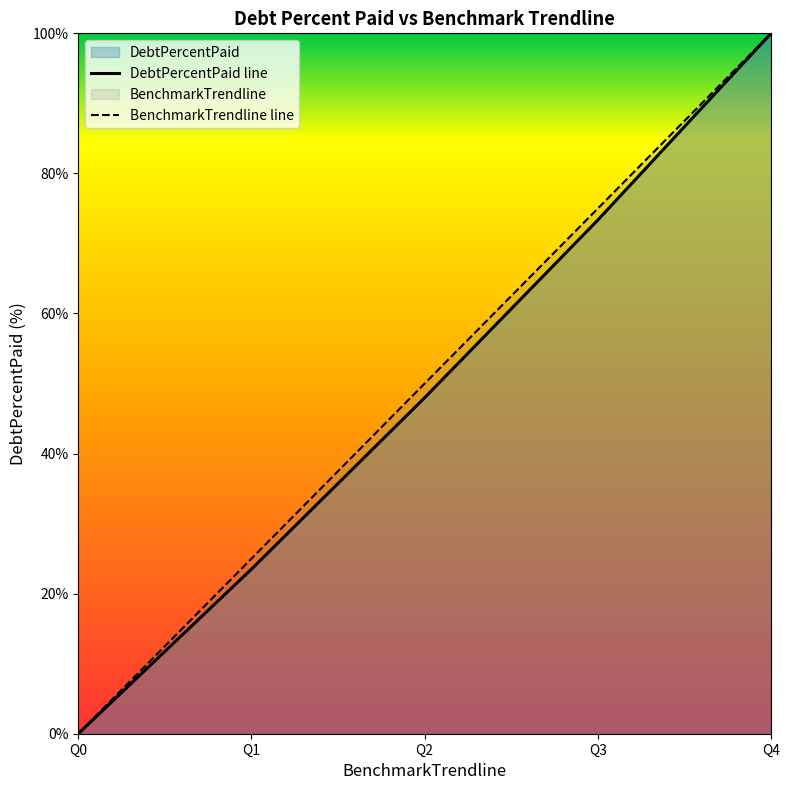

True or false: BenchmarkTrendline line and DebtPercentPaid line cross at least once.

False